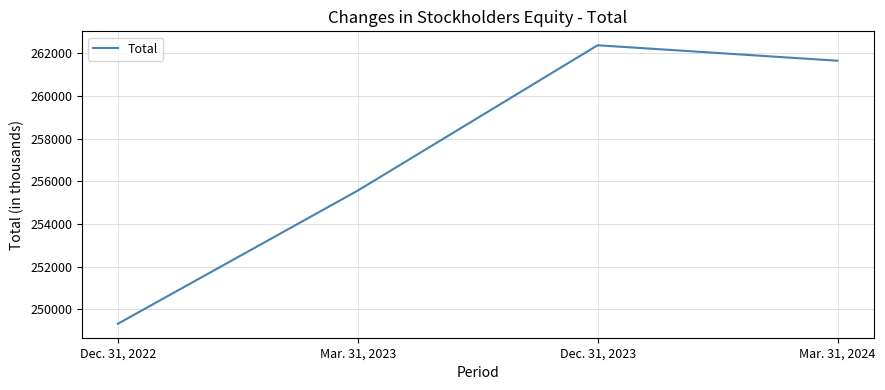

Where is the data nearest to the value 255853?

Mar. 31, 2023